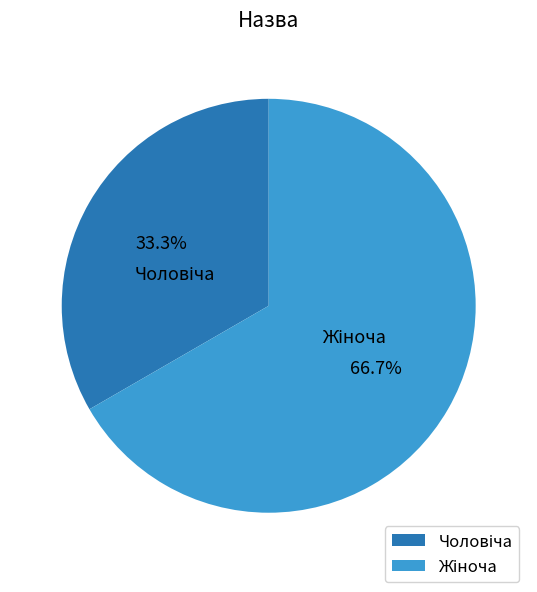

What is the largest slice in the pie chart?

Жіноча